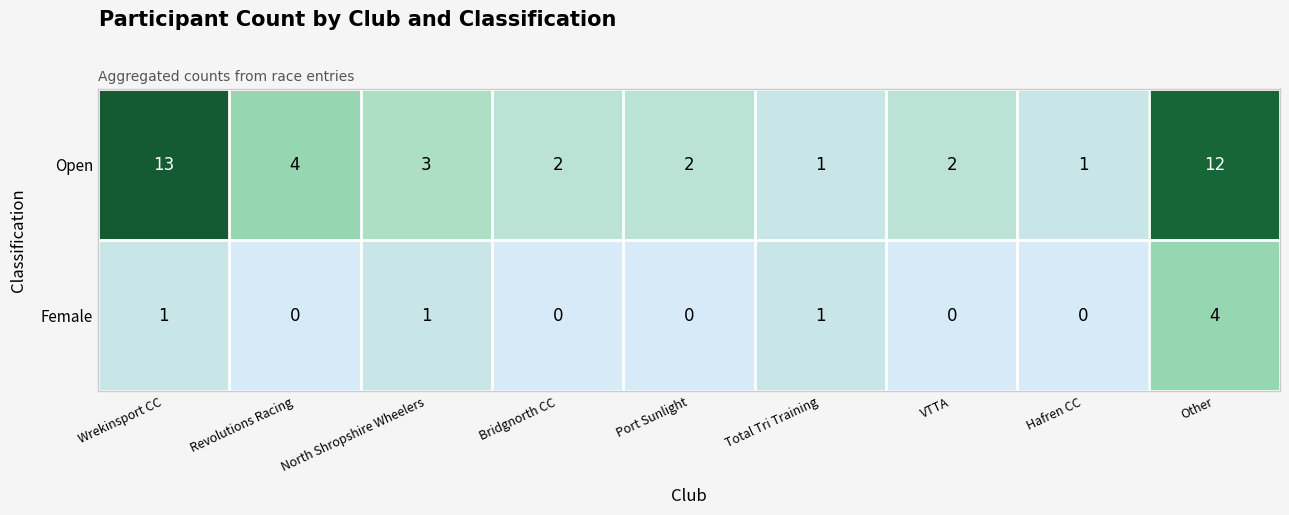

Reading right to left, transcribe all the data shown in this chart.

Open: Other=12	Hafren CC=1	VTTA=2	Total Tri Training=1	Port Sunlight=2	Bridgnorth CC=2	North Shropshire Wheelers=3	Revolutions Racing=4	Wrekinsport CC=13
Female: Other=4	Hafren CC=0	VTTA=0	Total Tri Training=1	Port Sunlight=0	Bridgnorth CC=0	North Shropshire Wheelers=1	Revolutions Racing=0	Wrekinsport CC=1